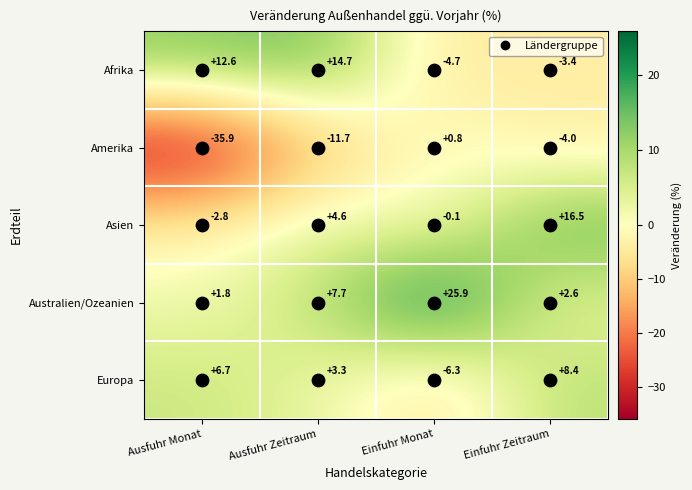

What is the maximum value shown in the chart?

25.9